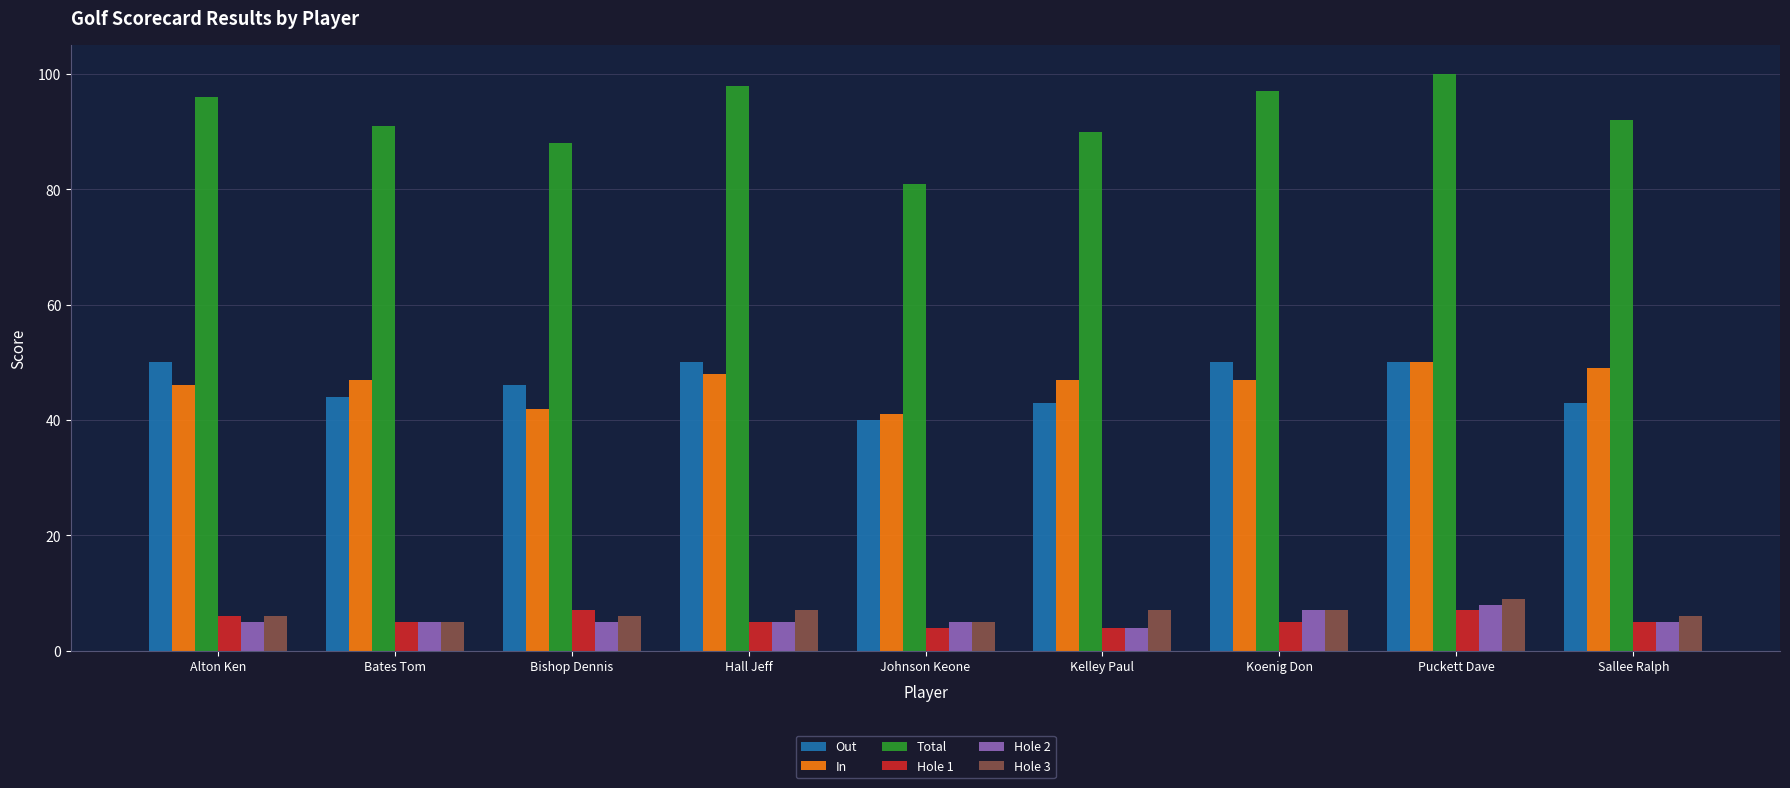

What position from the left is Koenig Don?

7